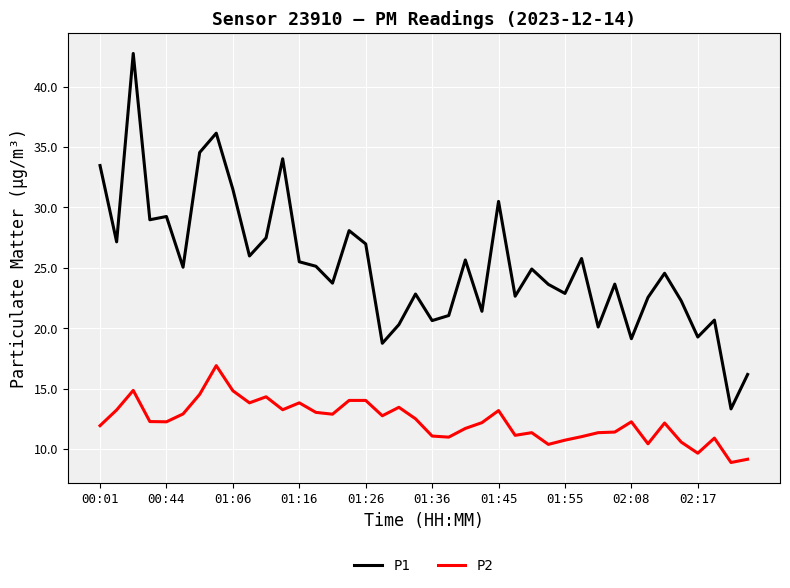

True or false: P2 and P1 intersect in this chart.

False